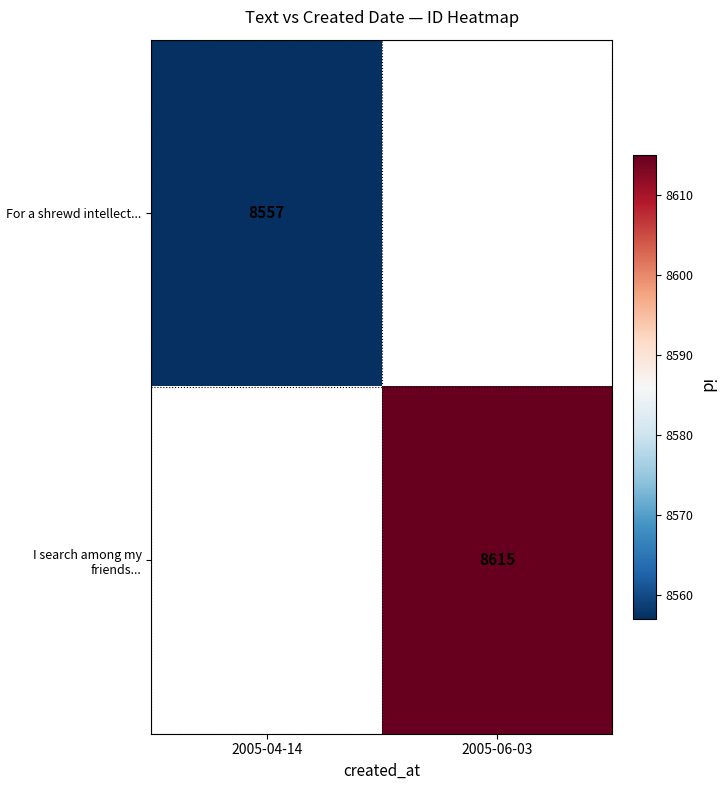

What is the maximum value shown in the chart?

8615.0